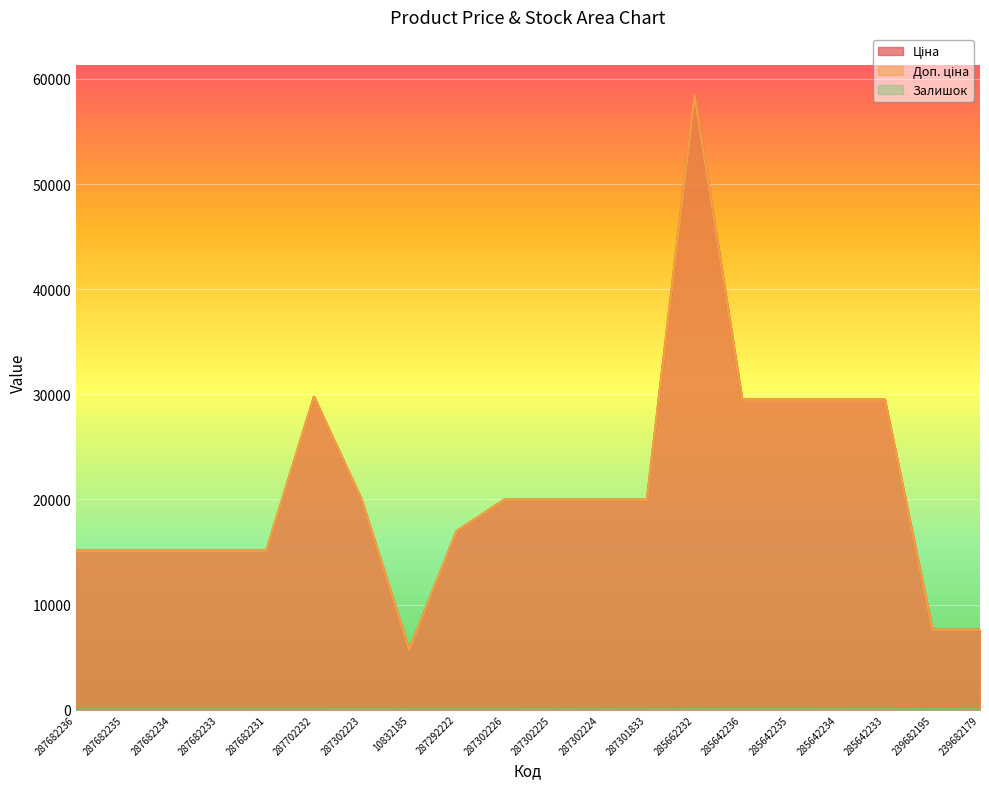

List the series in order of their peak value, lowest first.

Залишок, Ціна, Доп. ціна